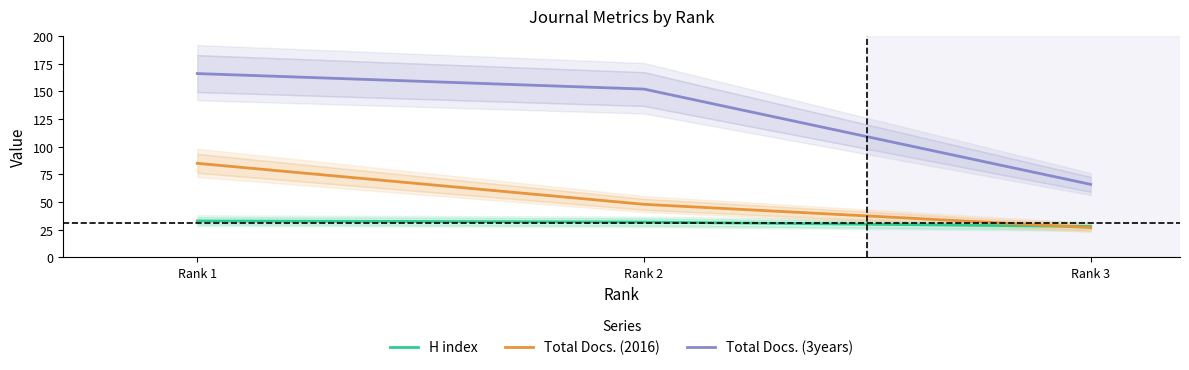

How many lines are shown in the chart?

3